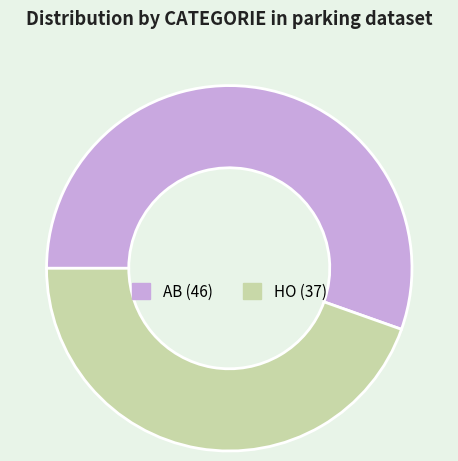

Does HO account for over 50% of the chart?

No